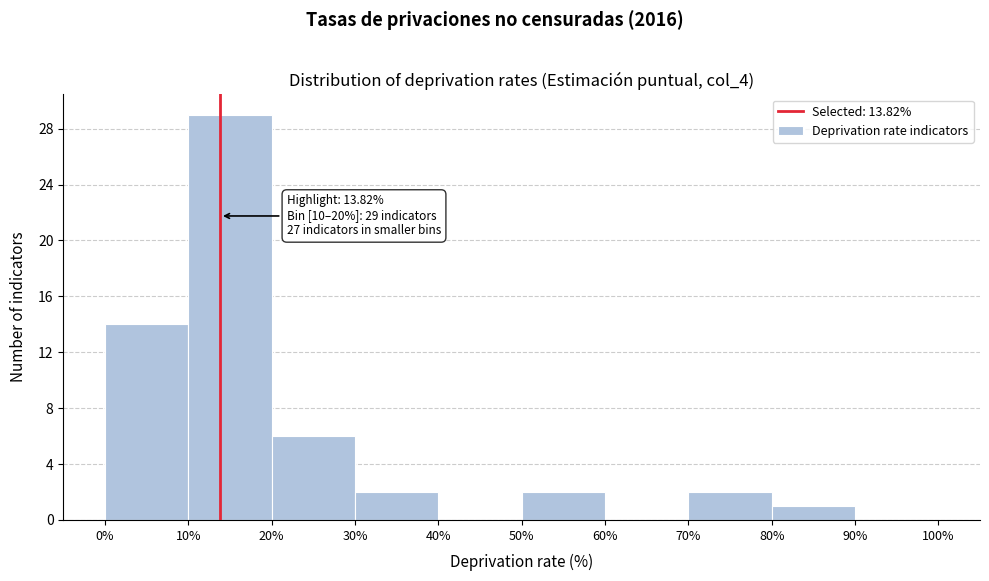

Which range on the x-axis has the tallest bar?

10% to 20%